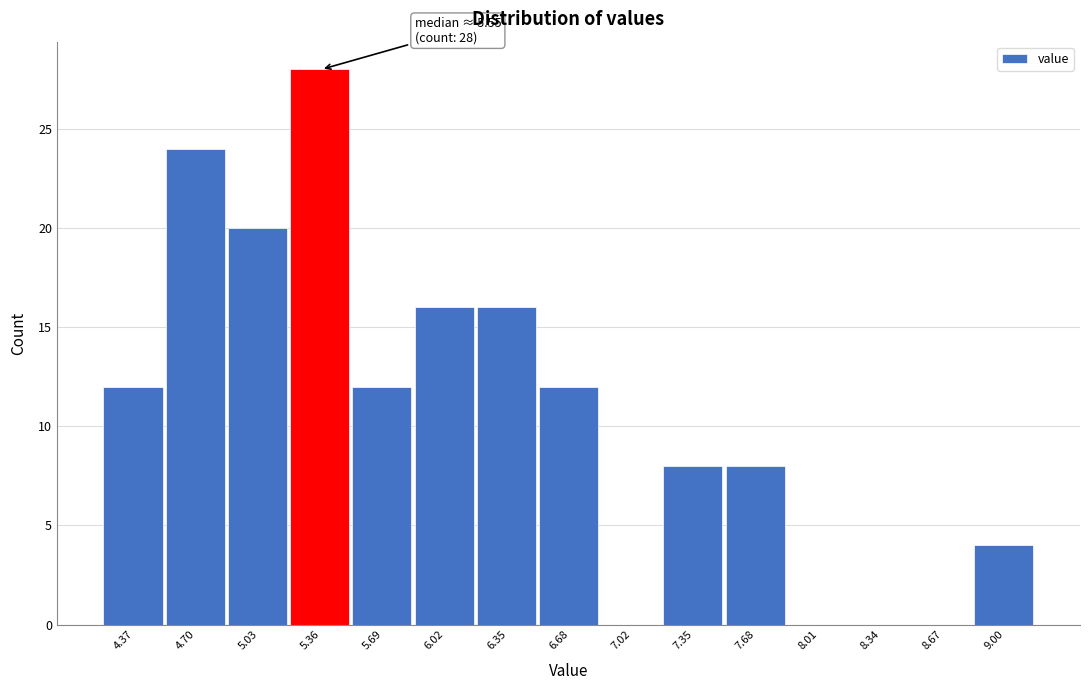

Reading left to right, transcribe all the data shown in this chart.

4.37=12	4.70=24	5.03=20	5.36=28	5.69=12	6.02=16	6.35=16	6.68=12	7.02=0	7.35=8	7.68=8	8.01=0	8.34=0	8.67=0	9.00=4